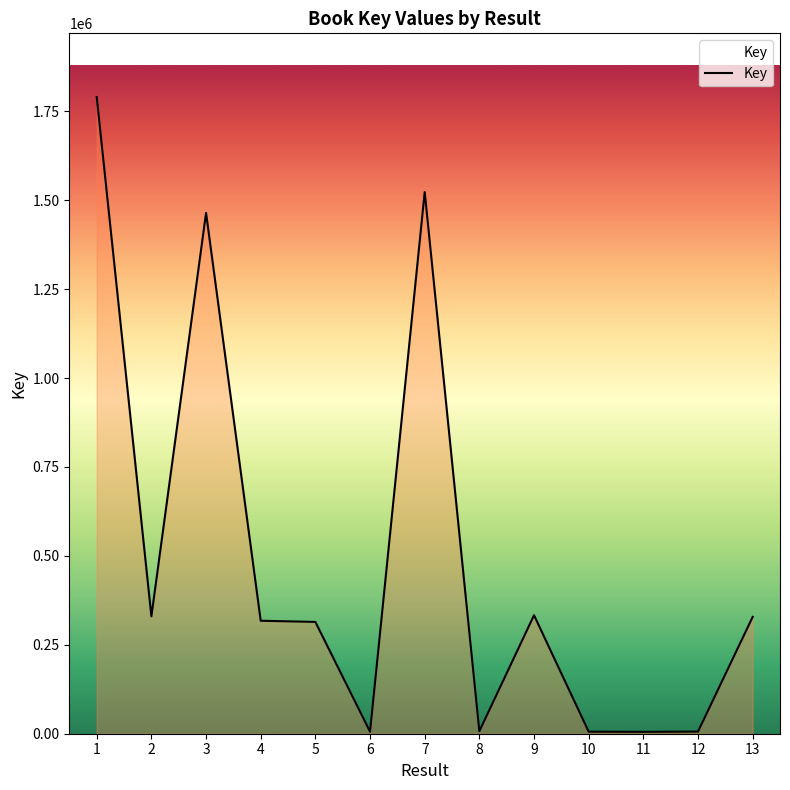

The value at 13 is 151980. True or false?

False